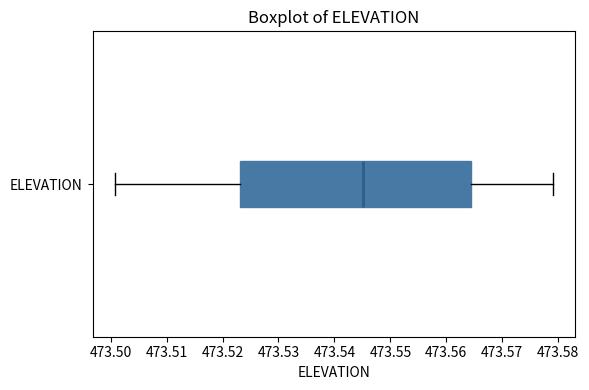

Where does the median line of the box for ELEVATION sit on the x-axis? The values are not printed on the chart, so give them approximately, as read against the axis.

473.545